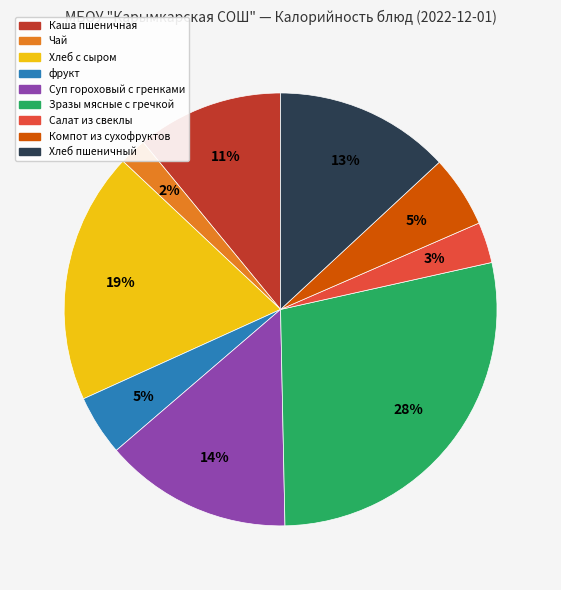

Do фрукт and Салат из свеклы together represent more than half of the pie?

No